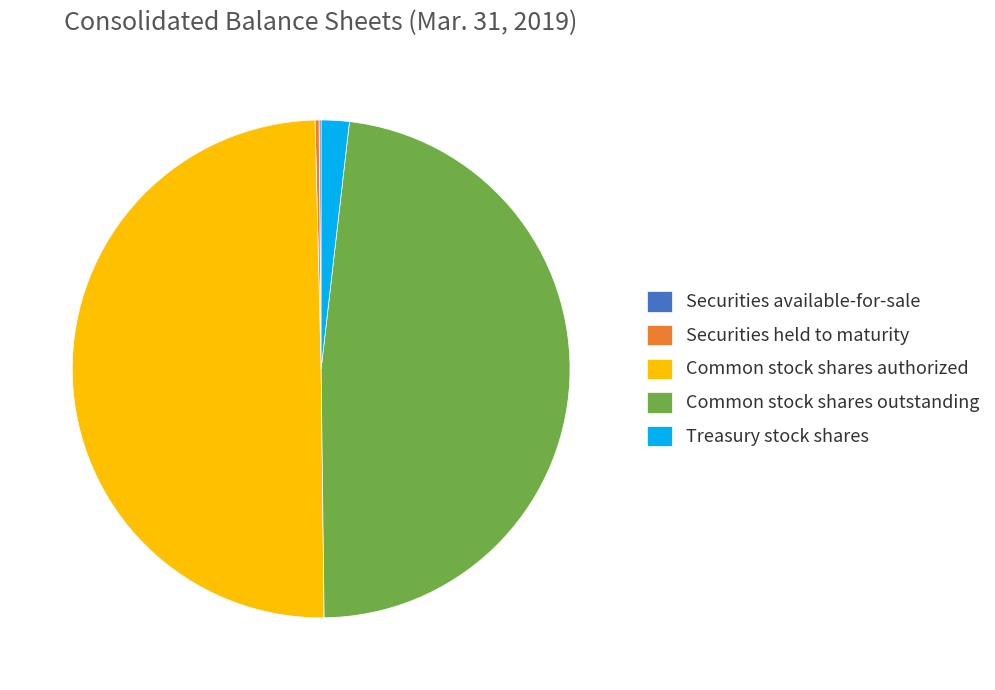

Which category has the biggest portion of the pie?

Common stock shares authorized